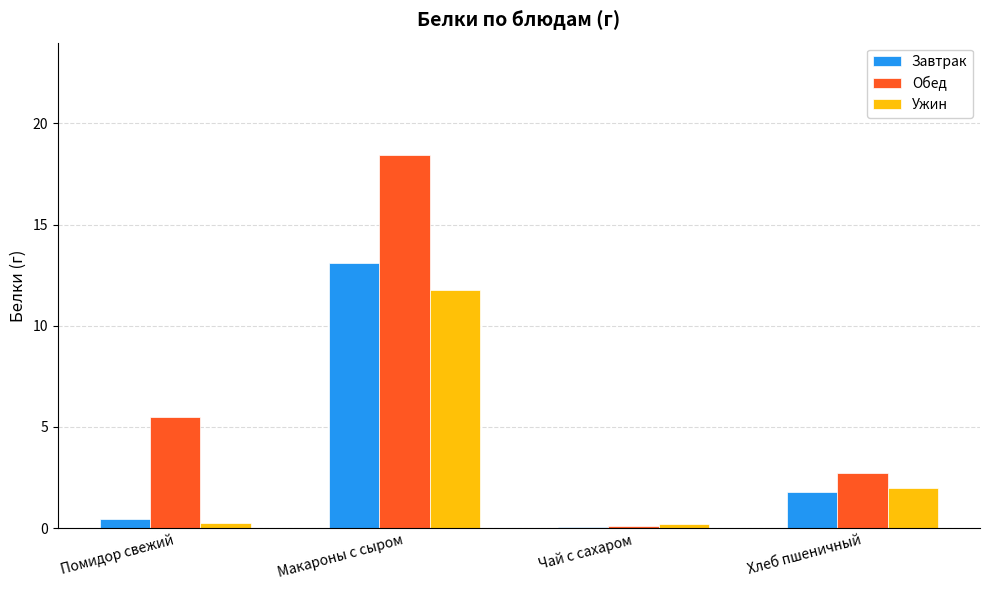

How many groups of bars are there?

4